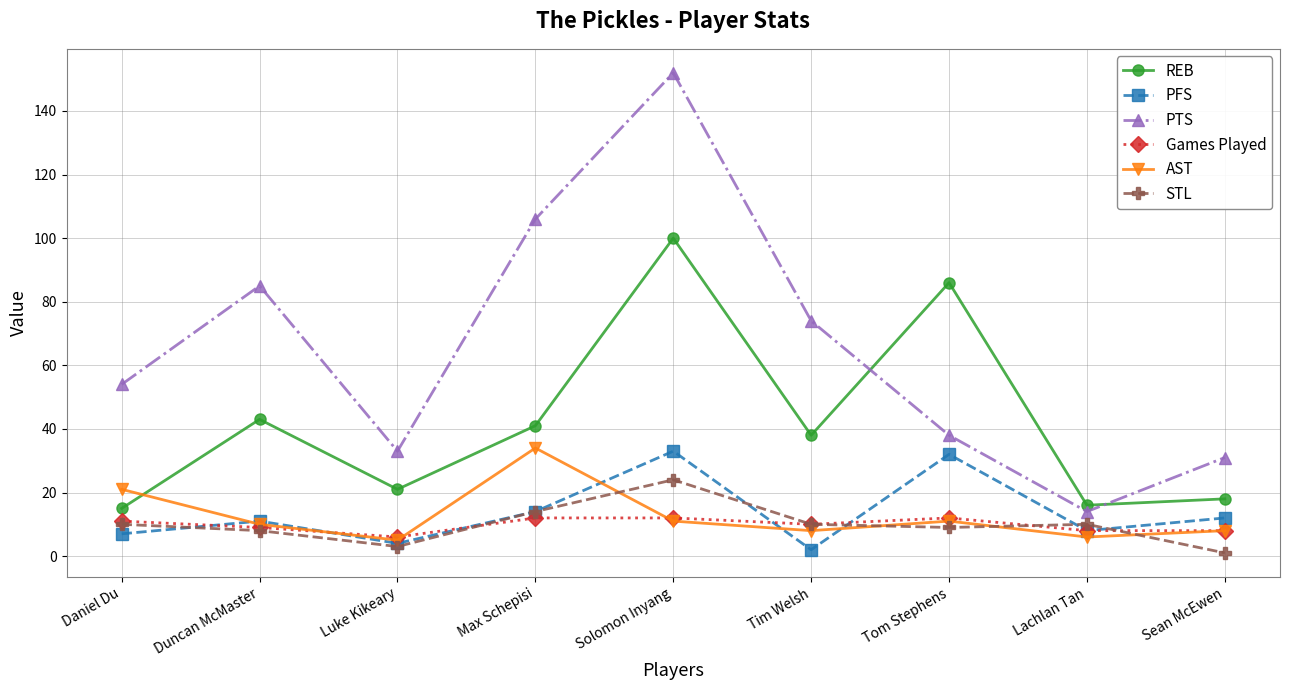

The value of Games Played at Sean McEwen is 14. True or false?

False